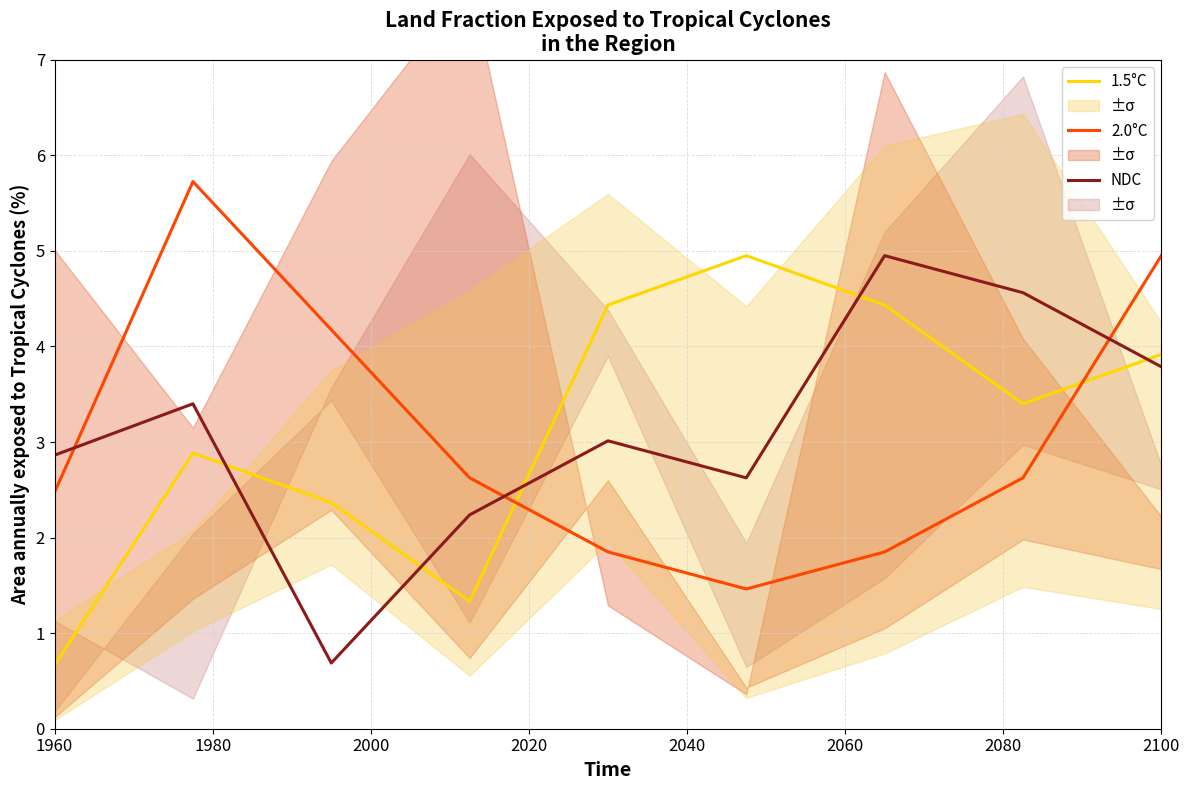

What is the lowest value of the NDC series?

0.7